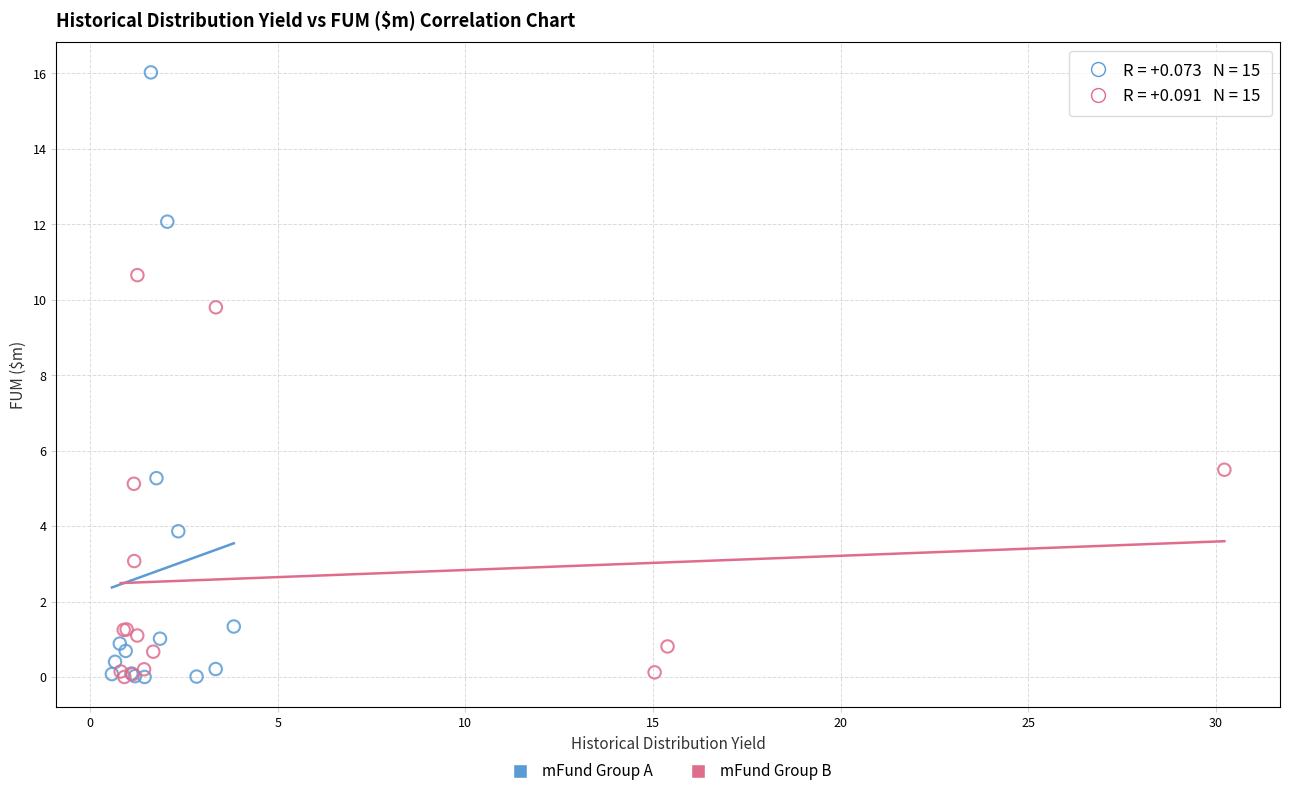

Which series has the widest spread of Y values?

mFund Group A